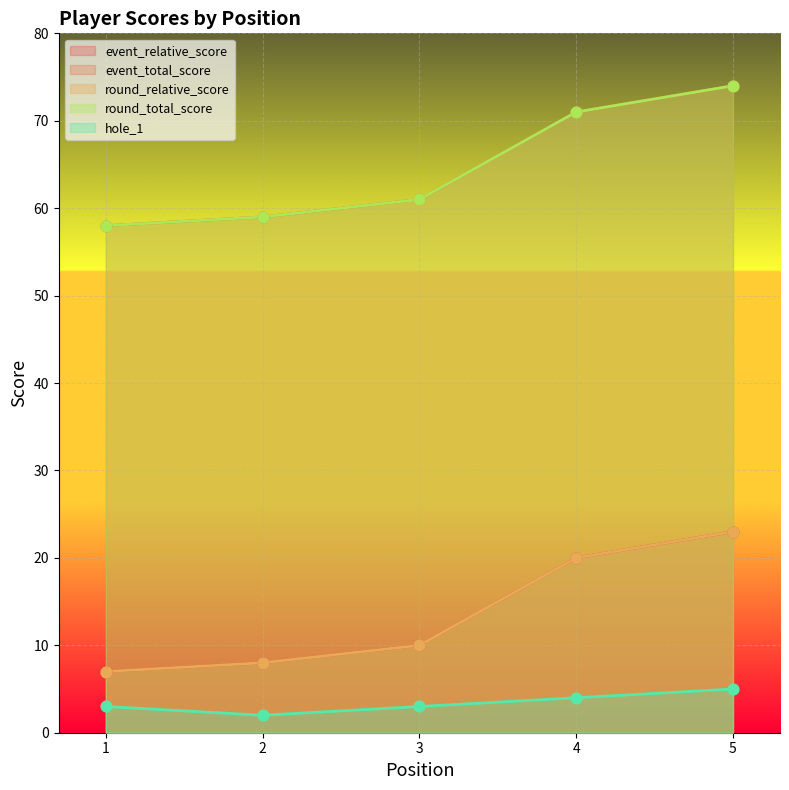

Is the value of event_relative_score at 4 greater than the value of event_total_score at 3?

No